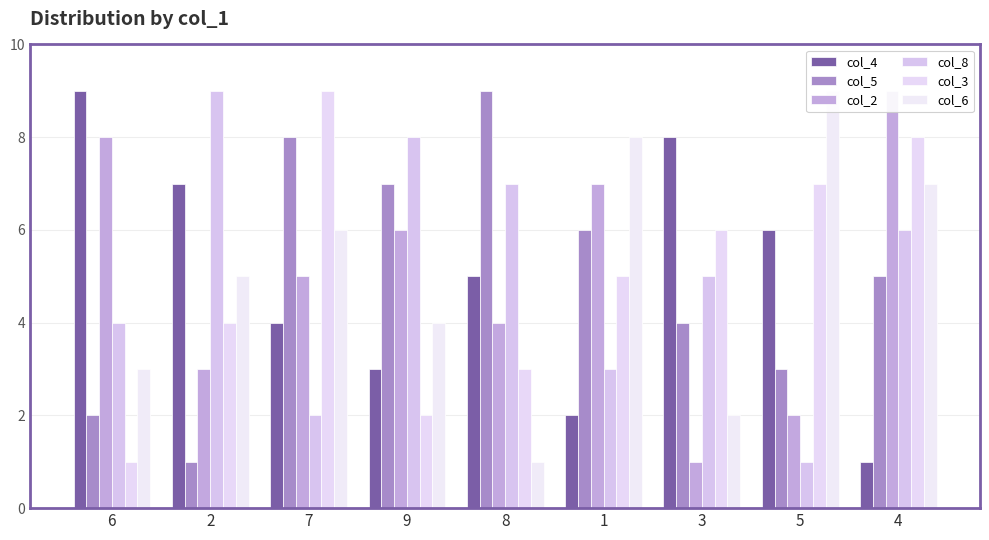

At which category is the sum across all series the highest?

4